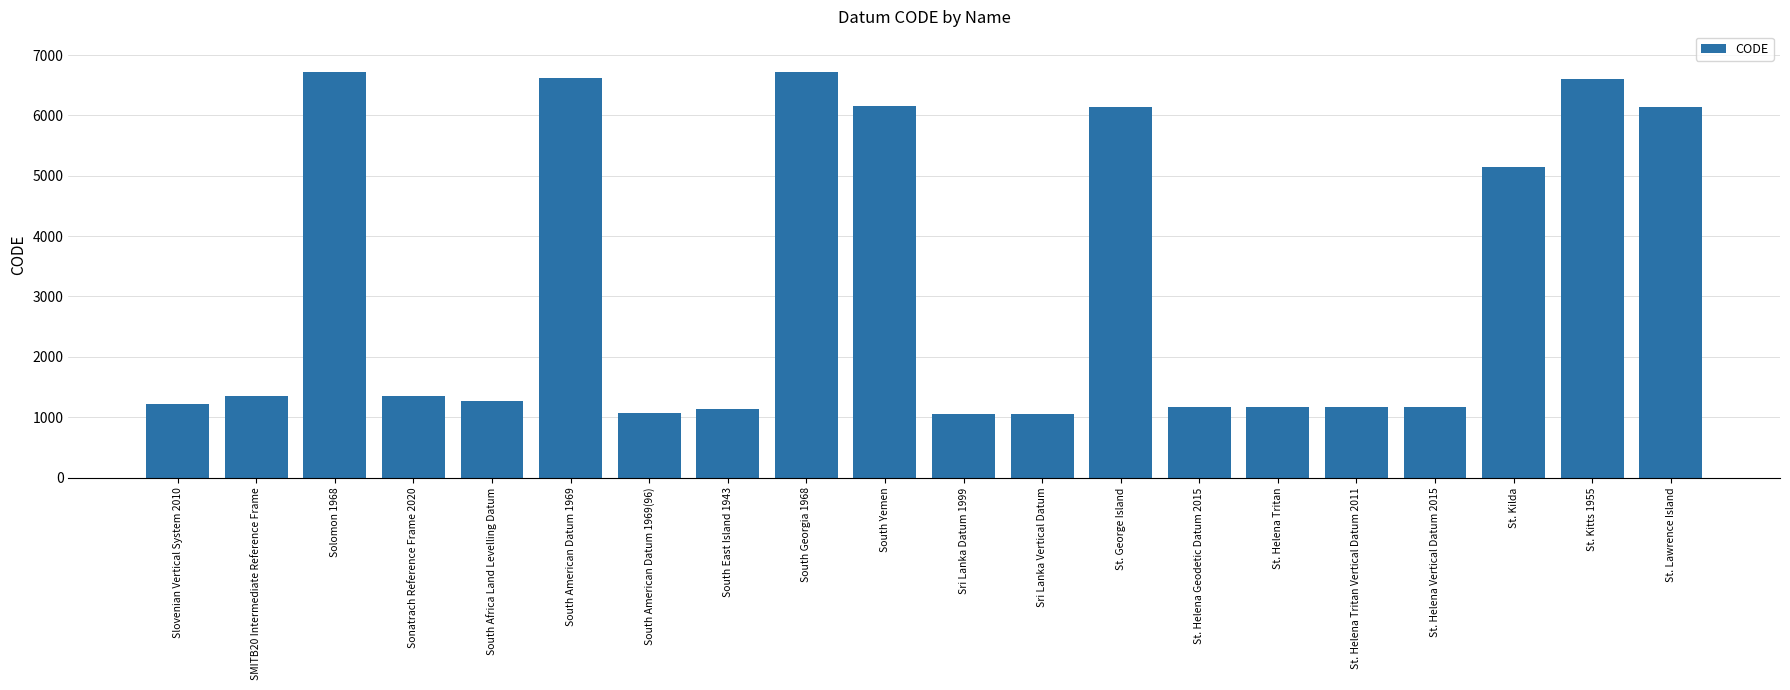

What is the sum of the values at Sonatrach Reference Frame 2020 and Sri Lanka Vertical Datum?

2409